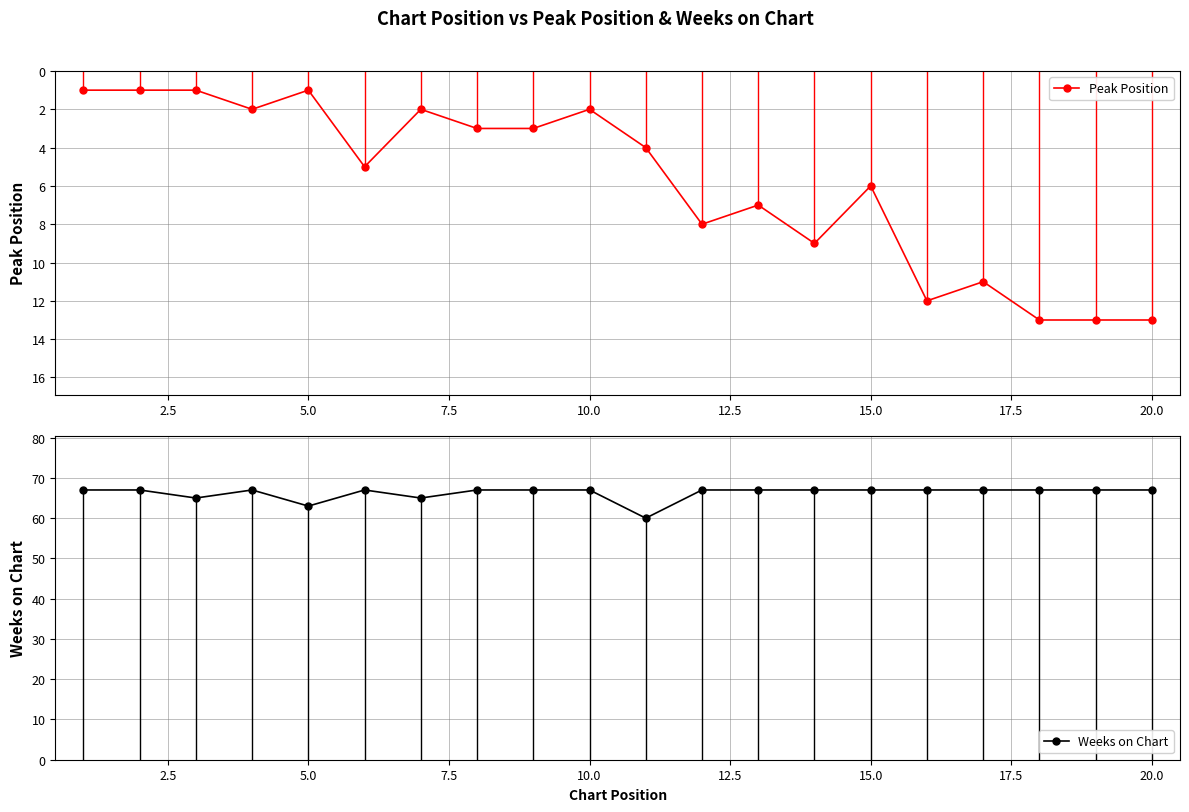

The Weeks on Chart series shows 41 at 20.0. True or false?

False